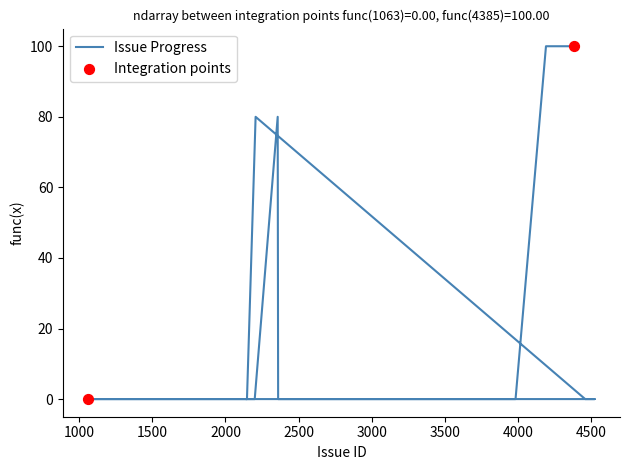

Which has a higher value, 3872 or 2357?

2357